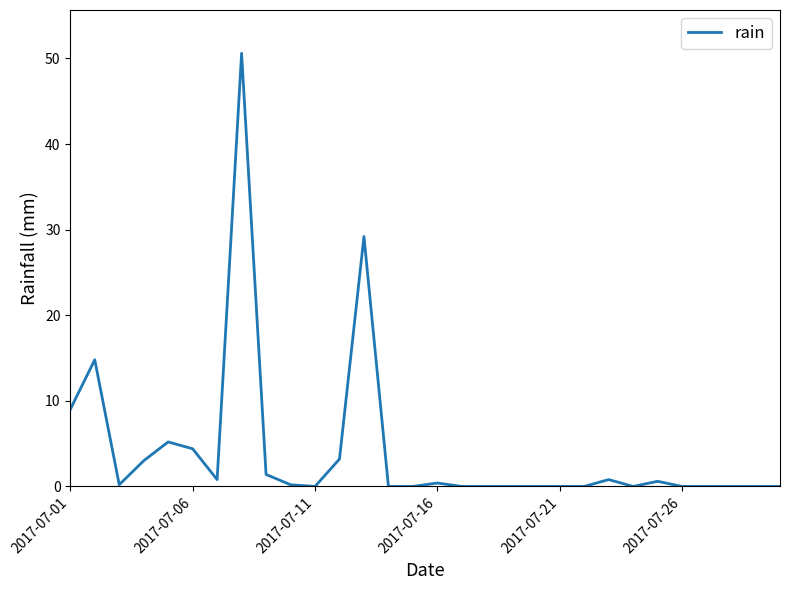

What is the difference between the maximum and minimum values?

50.6